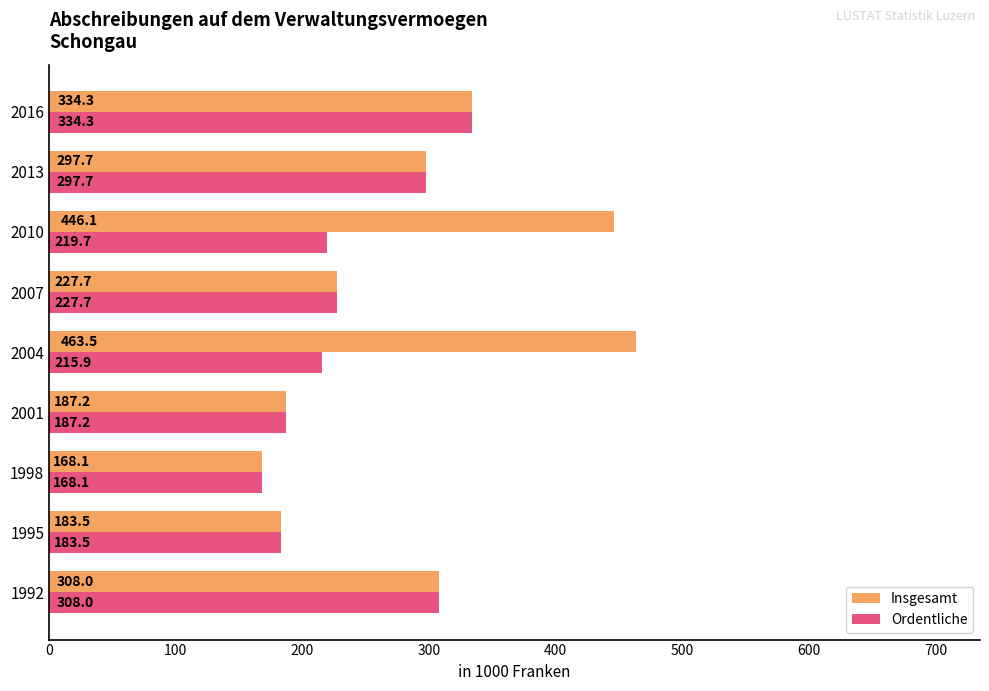

Rank the series by their maximum value, from highest to lowest.

Insgesamt, Ordentliche